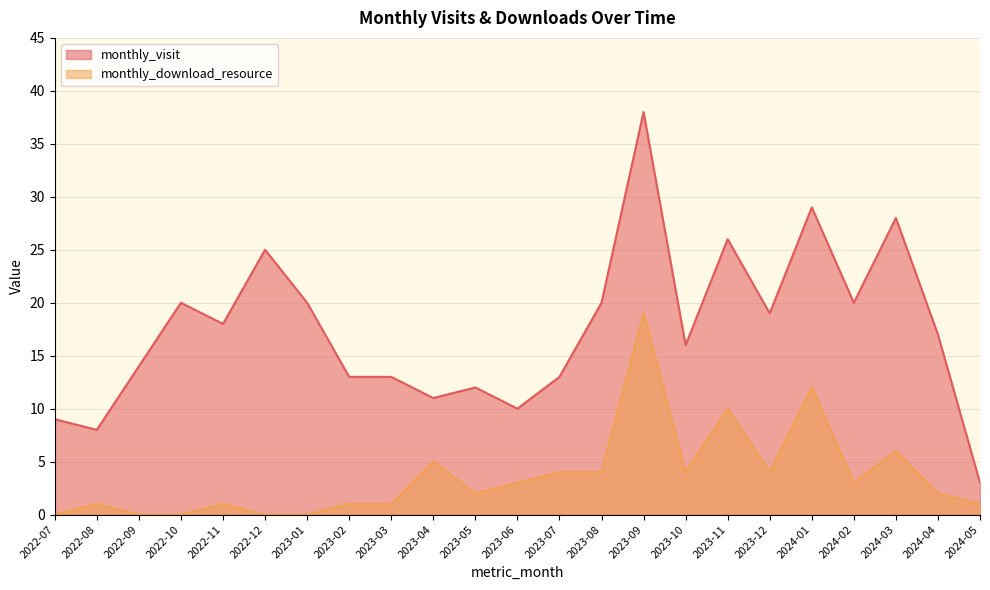

True or false: monthly_visit and monthly_download_resource cross at least once.

False